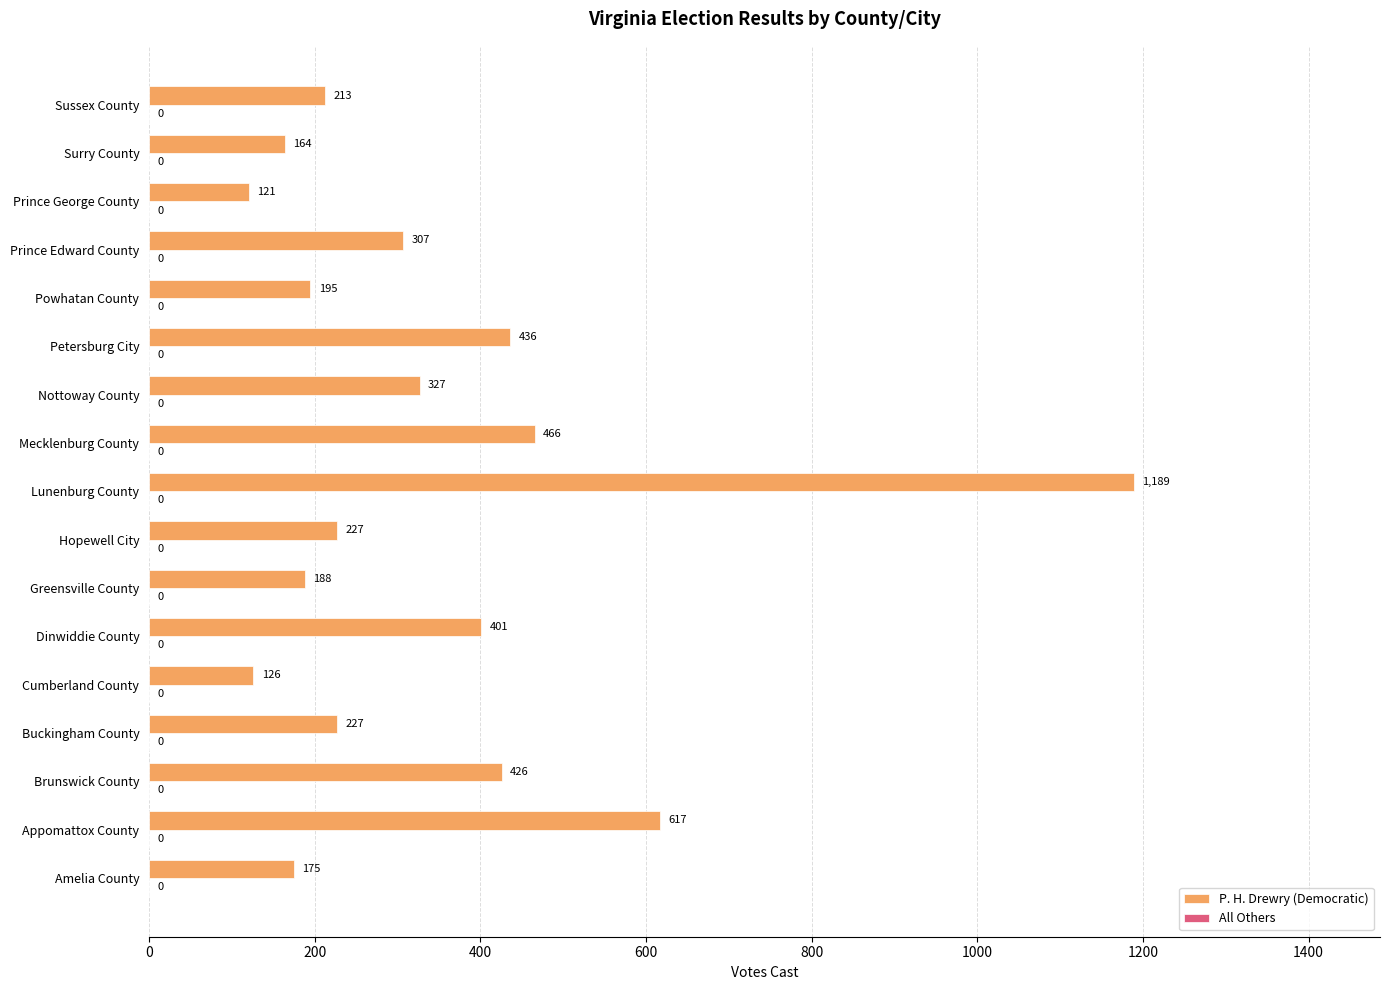

What value does the data have at Amelia County, to the nearest 100?

200